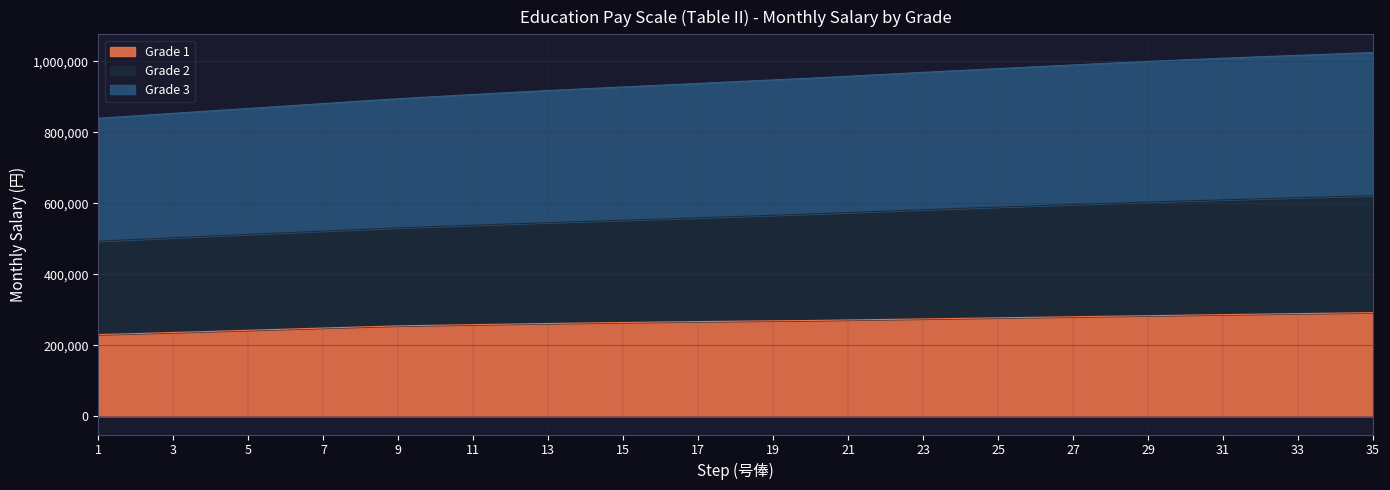

How many distinct data groups are displayed?

3